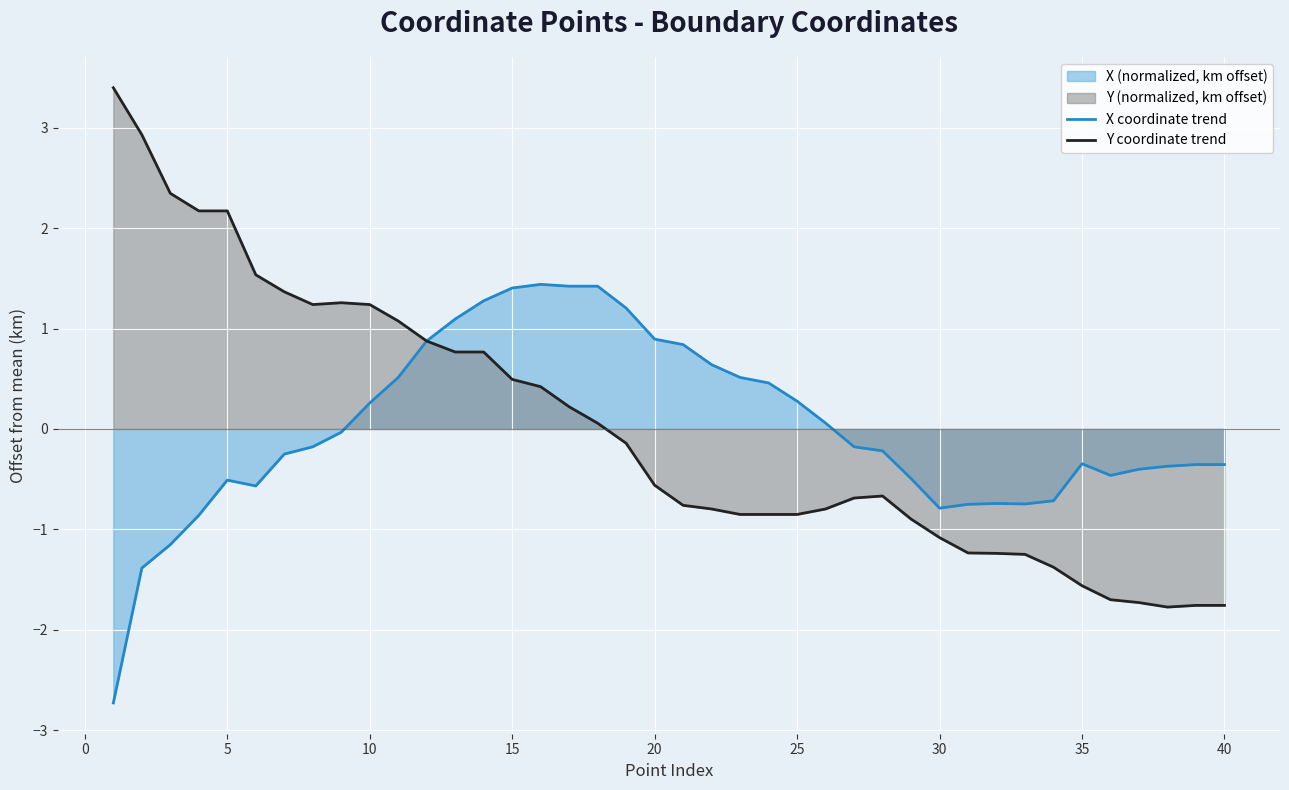

Reading left to right, transcribe all the data shown in this chart.

X coordinate trend: -2.7	-1.4	-1.2	-0.9	-0.5	-0.6	-0.3	-0.2	-0.0	0.3	0.5	0.9	1.1	1.3	1.4	1.4	1.4	1.4	1.2	0.9	0.8	0.6	0.5	0.5	0.3	0.1	-0.2	-0.2	-0.5	-0.8	-0.8	-0.7	-0.7	-0.7	-0.3	-0.5	-0.4	-0.4	-0.4	-0.4
Y coordinate trend: 3.4	2.9	2.3	2.2	2.2	1.5	1.4	1.2	1.3	1.2	1.1	0.9	0.8	0.8	0.5	0.4	0.2	0.1	-0.1	-0.6	-0.8	-0.8	-0.9	-0.9	-0.9	-0.8	-0.7	-0.7	-0.9	-1.1	-1.2	-1.2	-1.2	-1.4	-1.6	-1.7	-1.7	-1.8	-1.8	-1.8